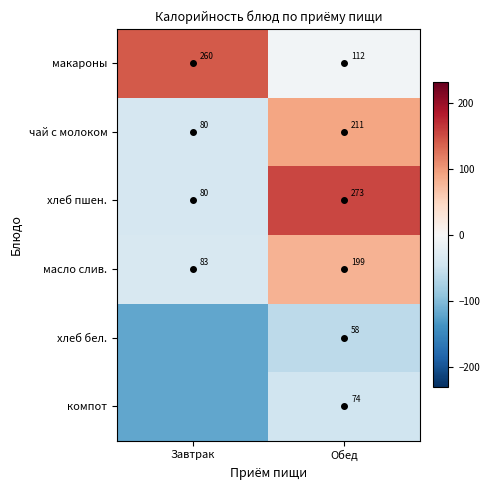

At which label does хлеб пшен. reach its minimum?

Завтрак